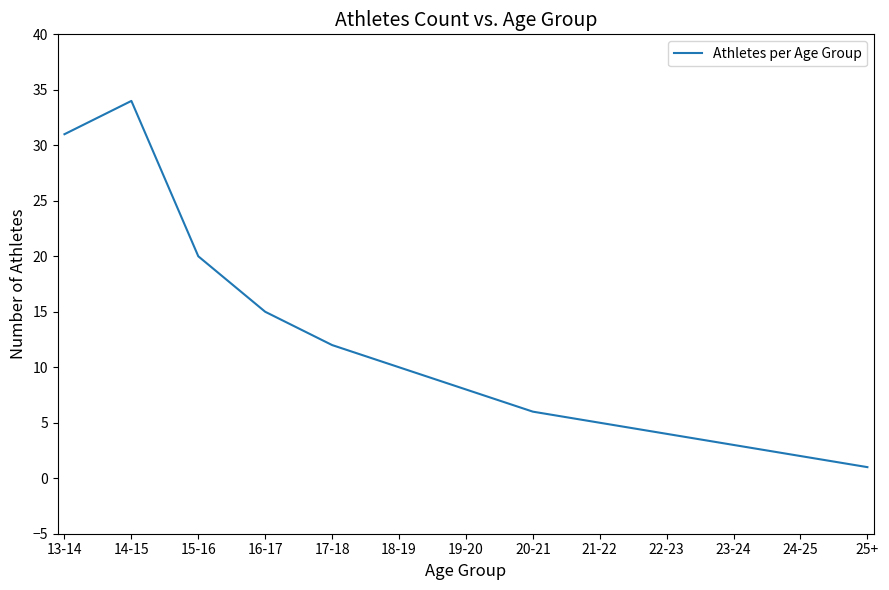

Which category has the lowest value across all series?

25+